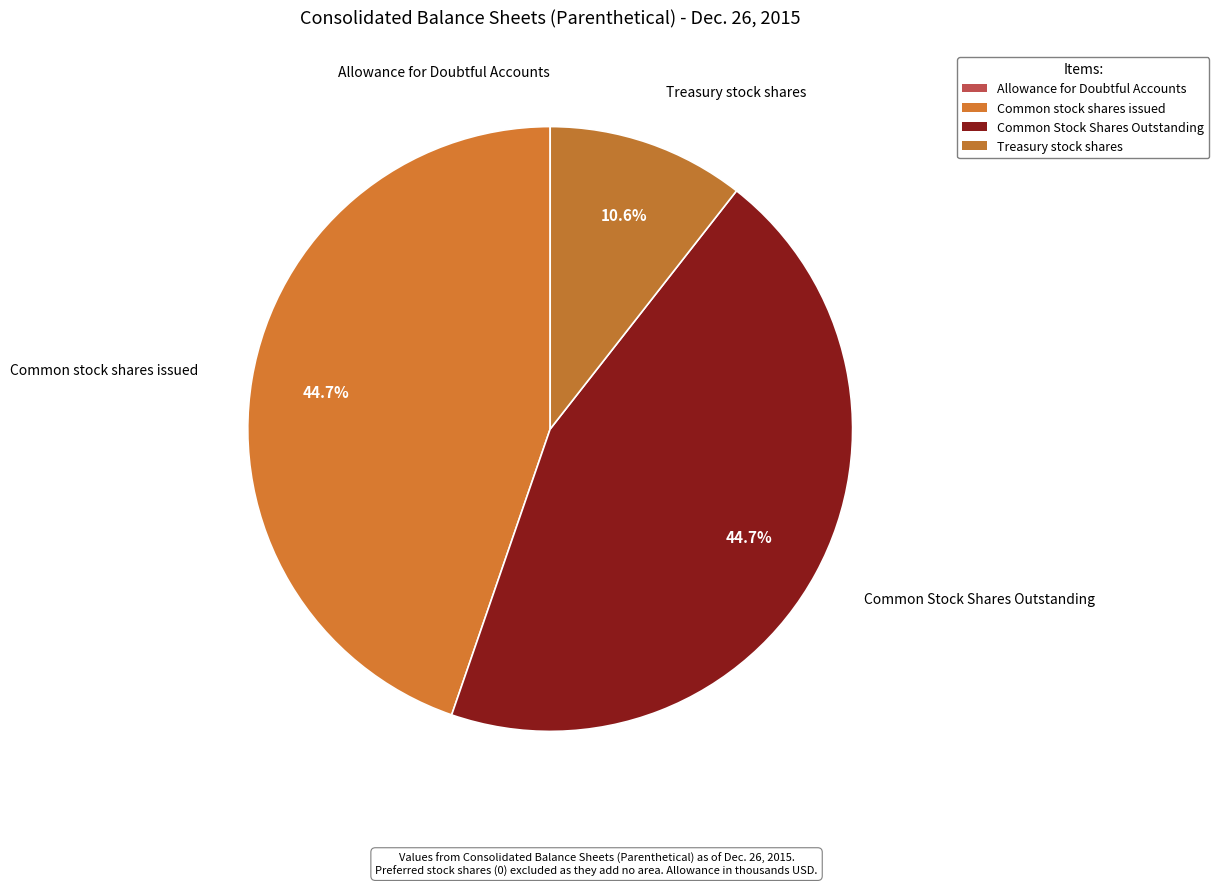

To the nearest percent, what portion does Common Stock Shares Outstanding represent?

45%